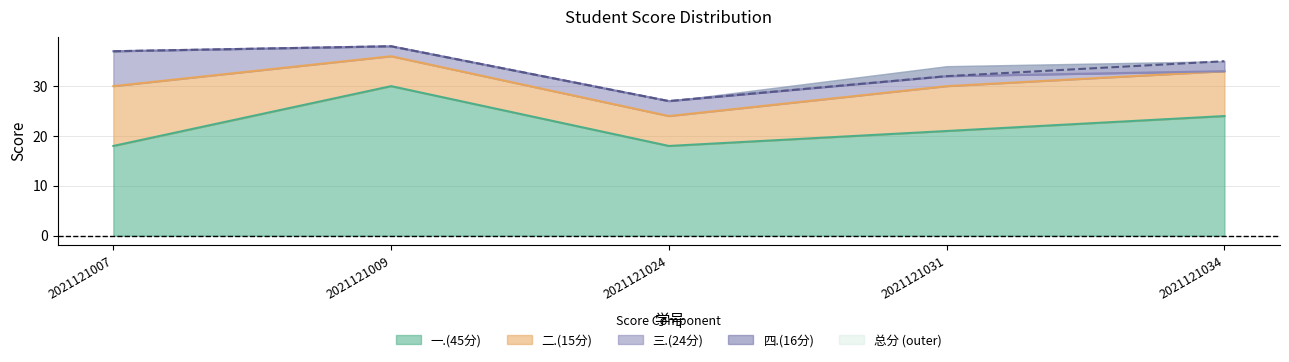

Where is the first local minimum for 一.(45分)?

2021121024